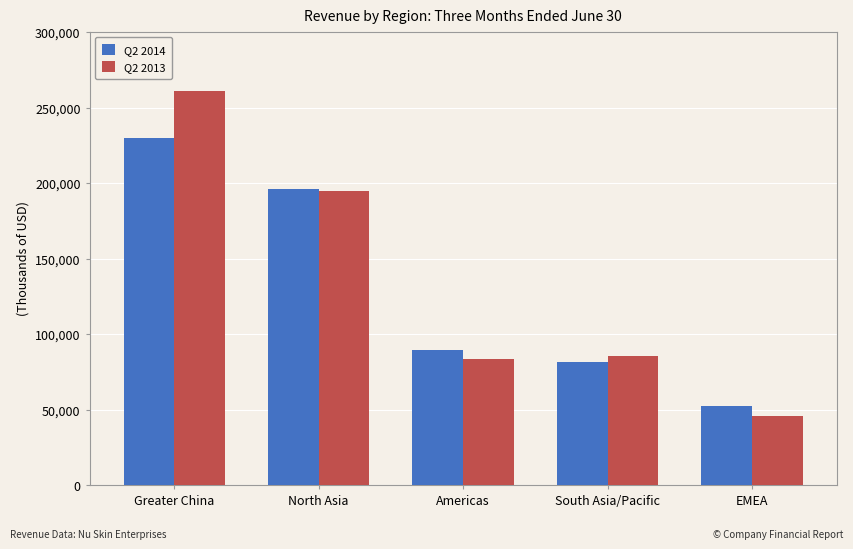

Count the number of categories in the chart.

5